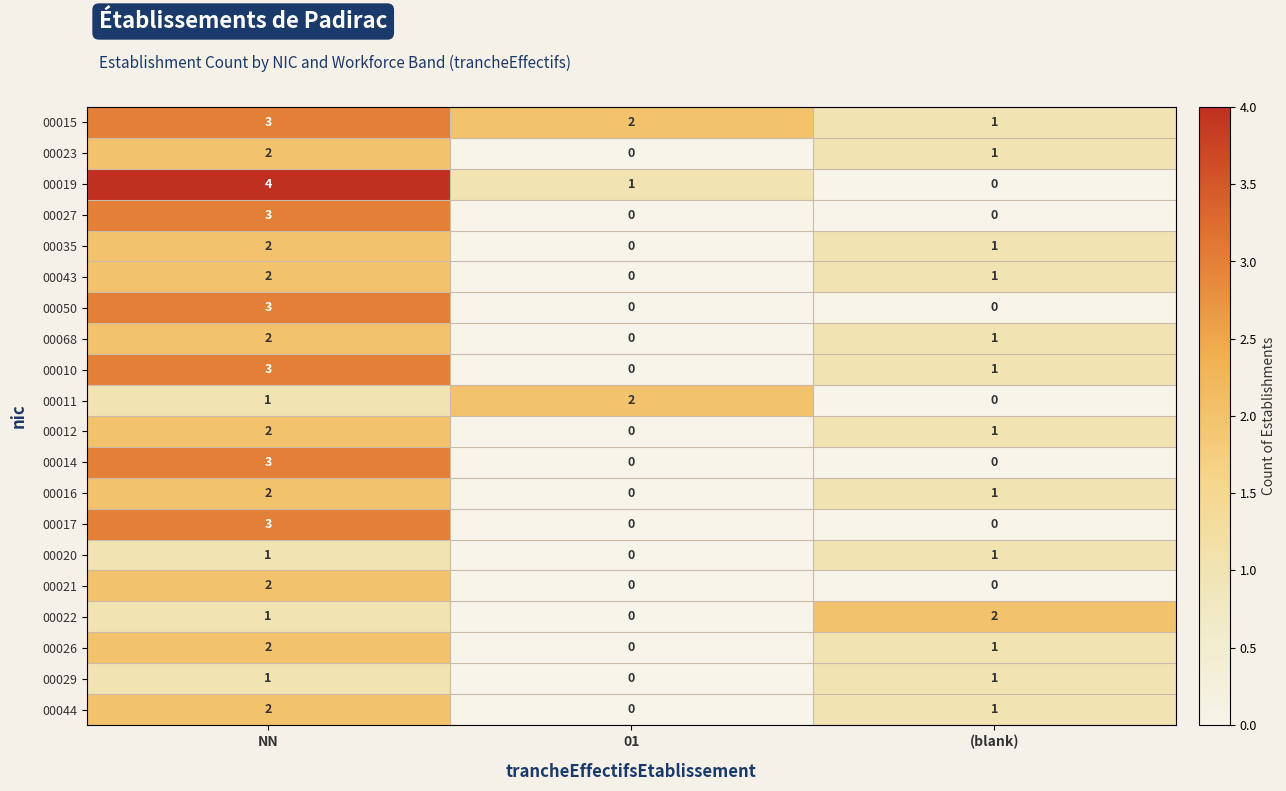

Which series has the largest range (max minus min)?

00019